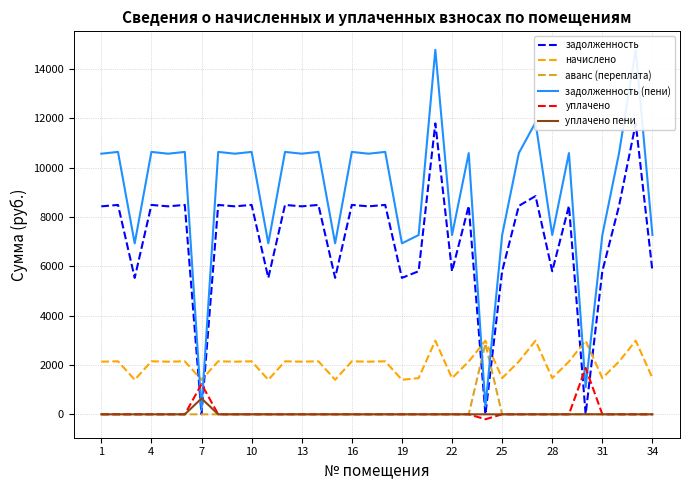

Is it true that аванс (переплата) equals 0.0 at 14?

True